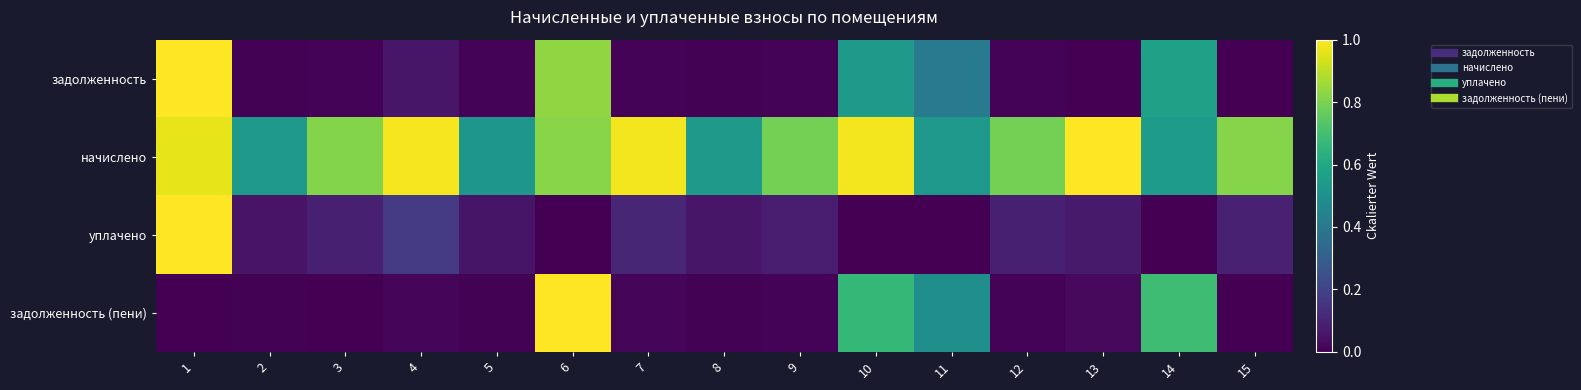

Which series has the largest total across all categories?

начислено